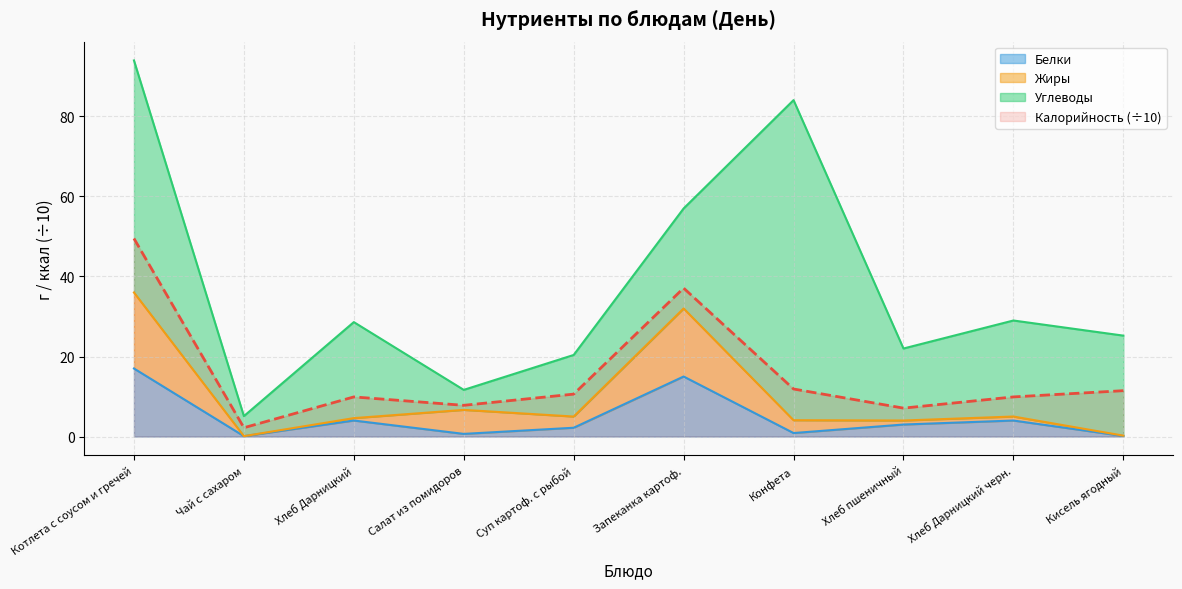

True or false: Белки has a value of 4.0 at Хлеб Дарницкий.

True